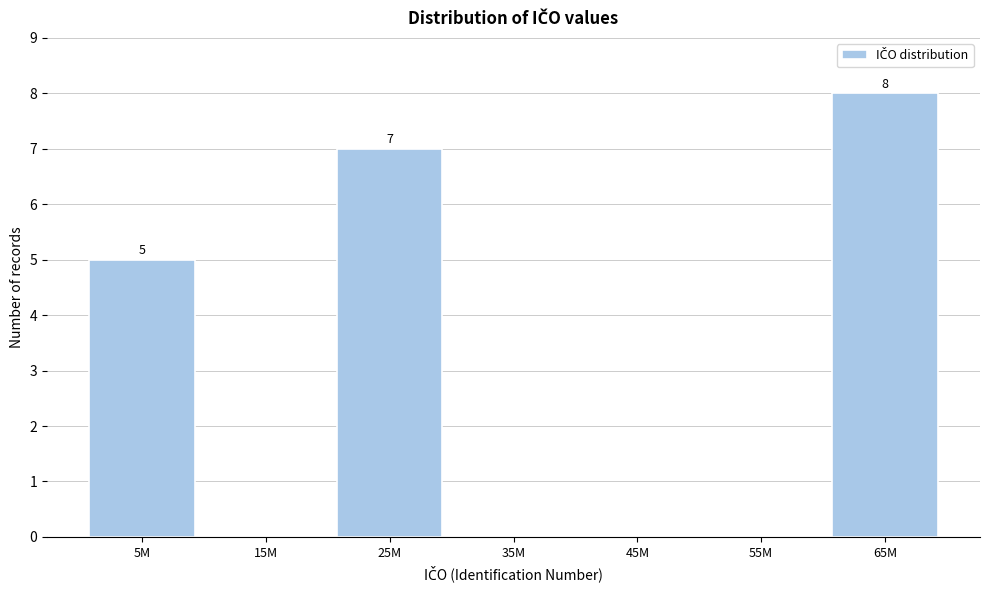

Reading left to right, list all the values displayed in this chart.

5M=5	15M=0	25M=7	35M=0	45M=0	55M=0	65M=8